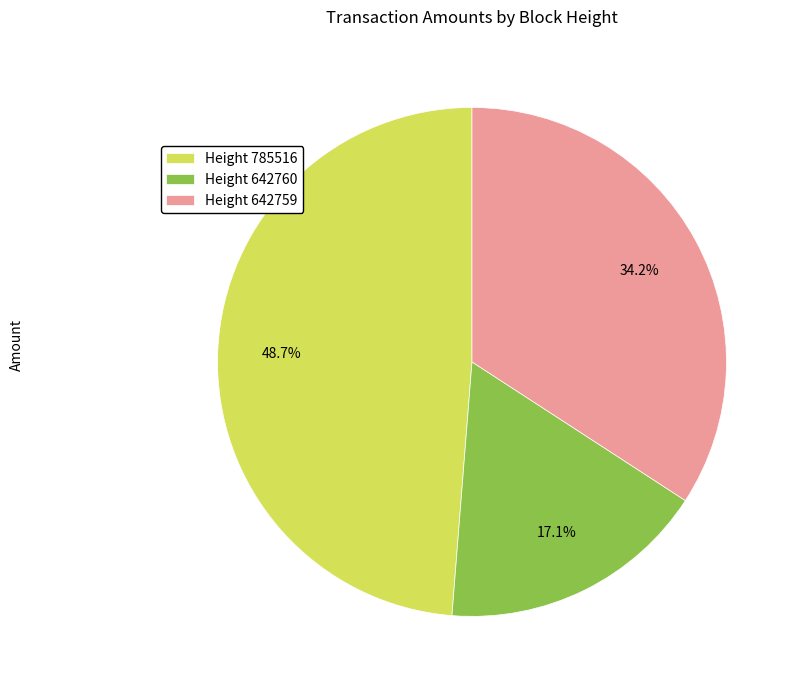

Is the sum of Height 642760 and Height 785516 greater than half?

Yes